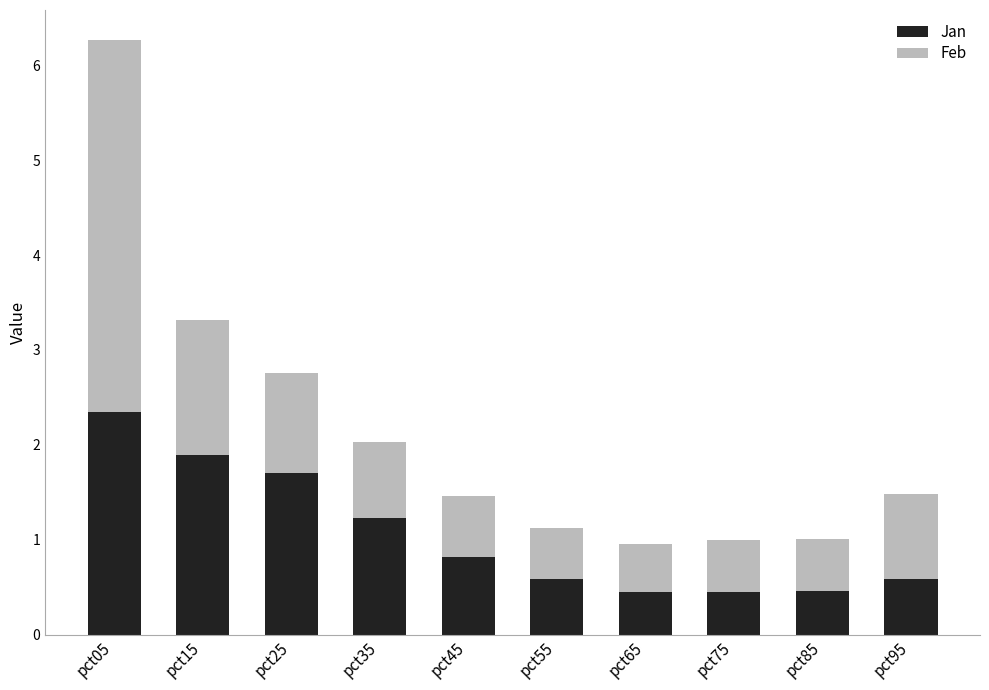

At which category is the sum across all series the highest?

pct05